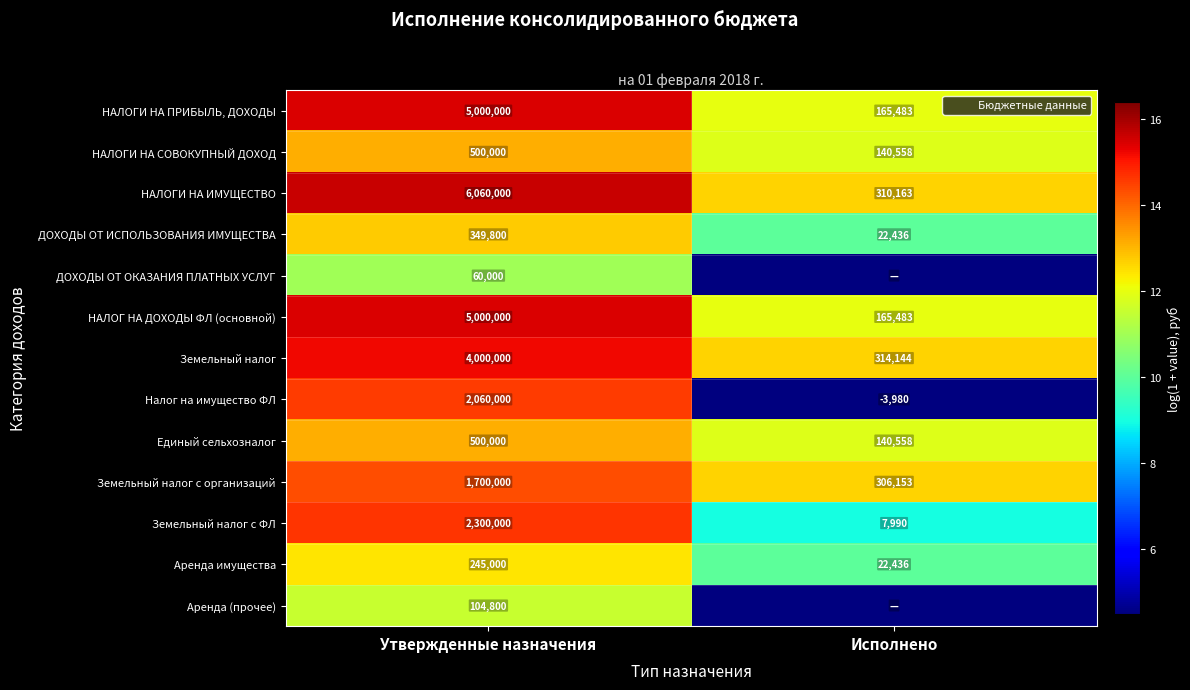

Rank the series by their maximum value, from lowest to highest.

ДОХОДЫ ОТ ОКАЗАНИЯ ПЛАТНЫХ УСЛУГ, Аренда (прочее), Аренда имущества, ДОХОДЫ ОТ ИСПОЛЬЗОВАНИЯ ИМУЩЕСТВА, НАЛОГИ НА СОВОКУПНЫЙ ДОХОД, Единый сельхозналог, Земельный налог с организаций, Налог на имущество ФЛ, Земельный налог с ФЛ, Земельный налог, НАЛОГИ НА ПРИБЫЛЬ, ДОХОДЫ, НАЛОГ НА ДОХОДЫ ФЛ (основной), НАЛОГИ НА ИМУЩЕСТВО